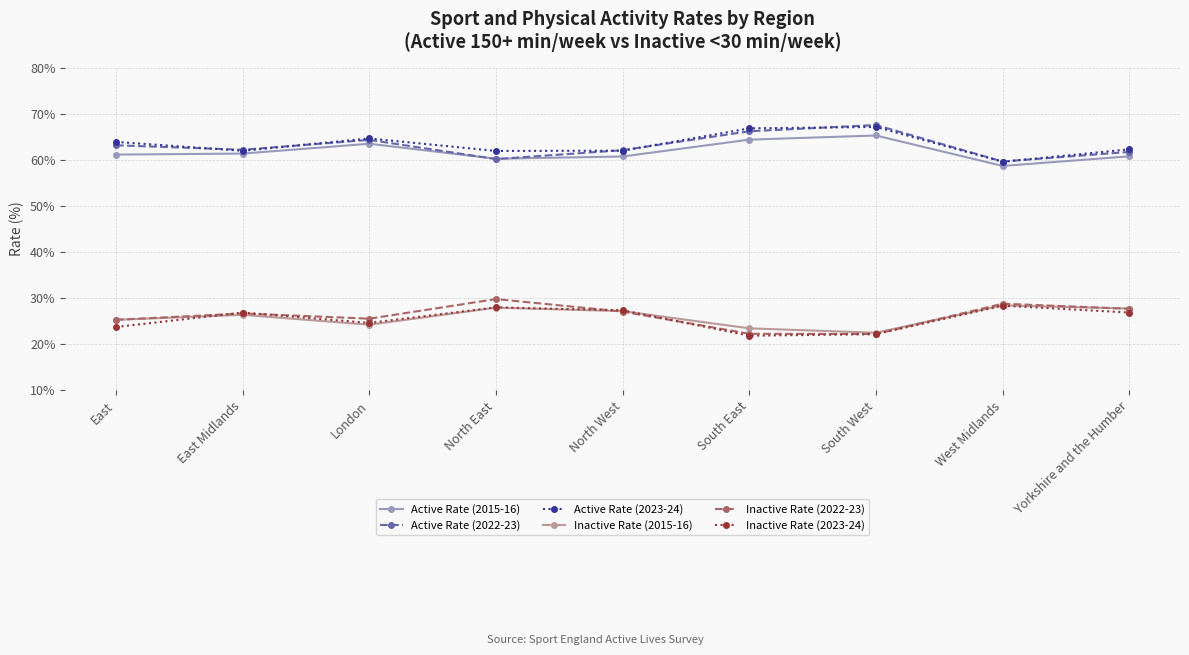

True or false: Inactive Rate (2015-16) and Active Rate (2022-23) cross at least once.

False